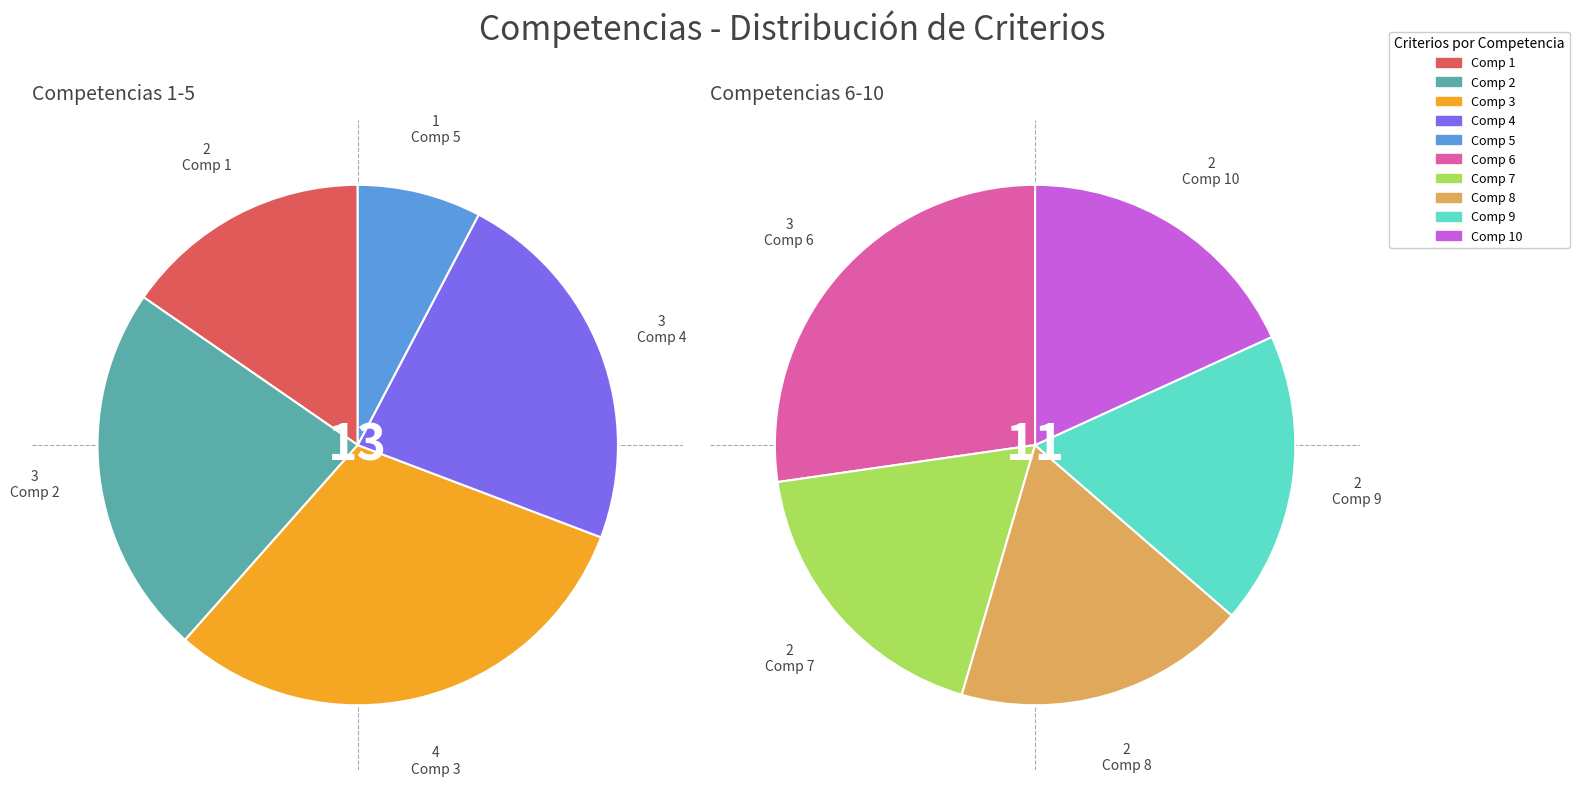

Is there any slice that represents more than half of the pie?

No